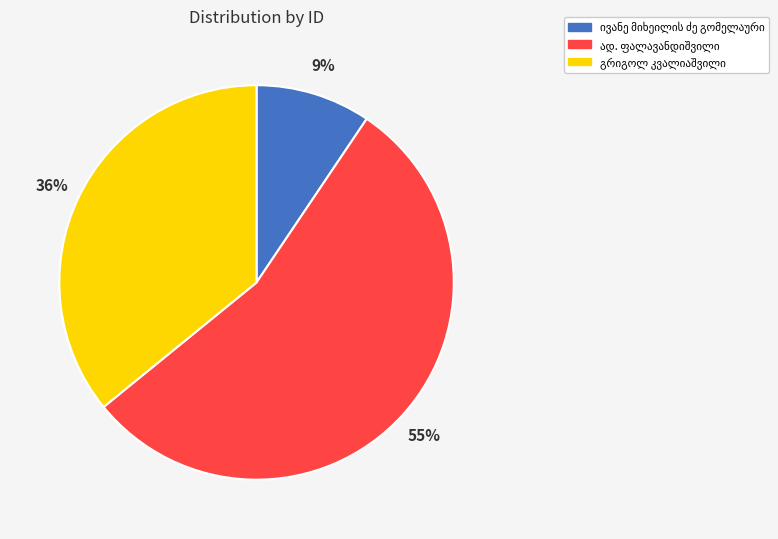

Is there any slice that represents more than half of the pie?

Yes